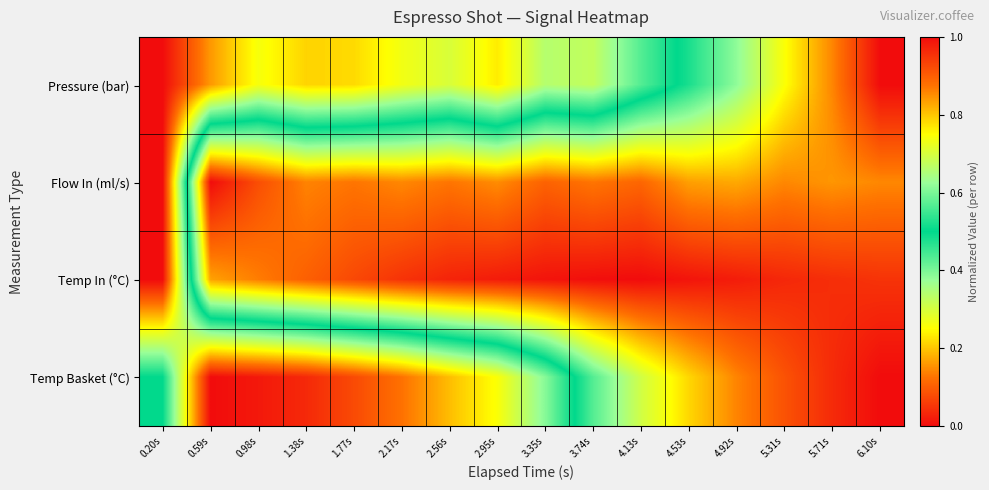

At which category is the sum across all series the highest?

6.10s